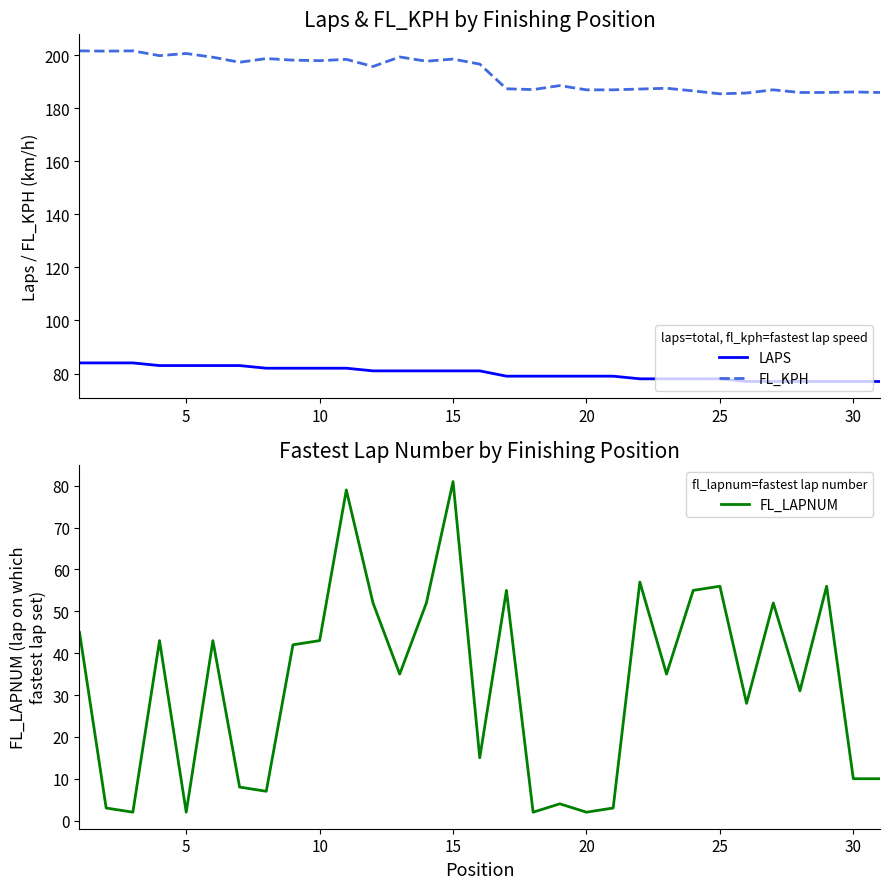

What are all the series names shown in the legend?

LAPS, FL_KPH, FL_LAPNUM